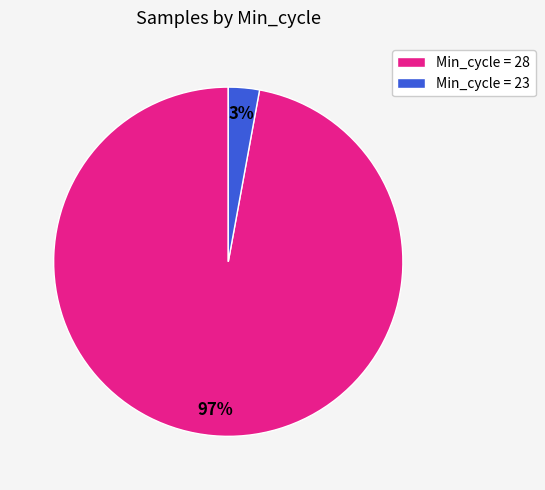

Is there a majority slice in this chart?

Yes